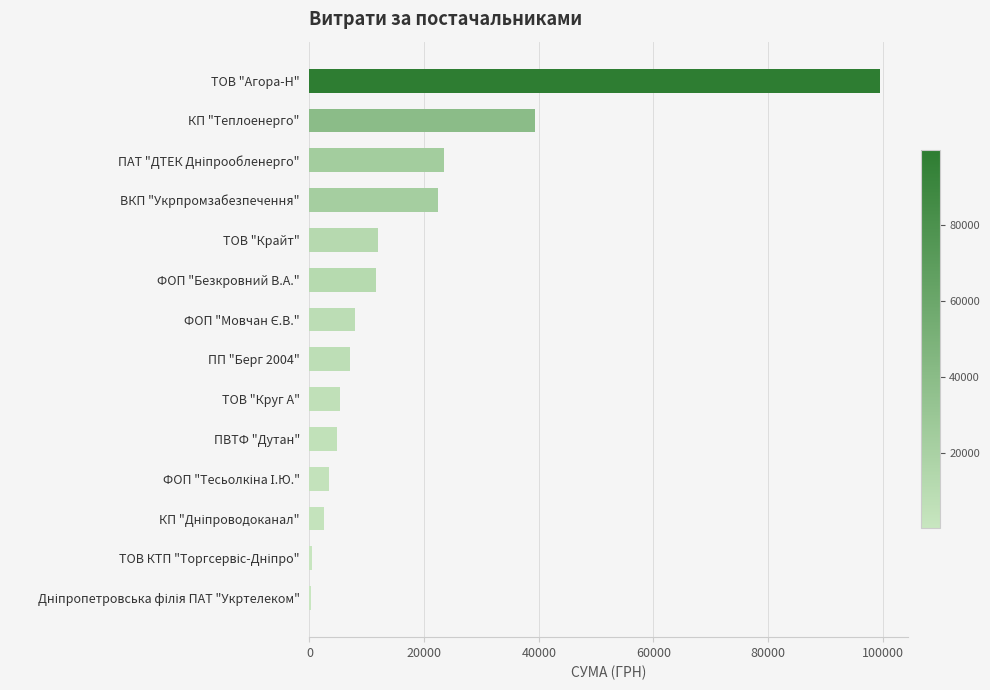

What is the sum of all values?

240102.6